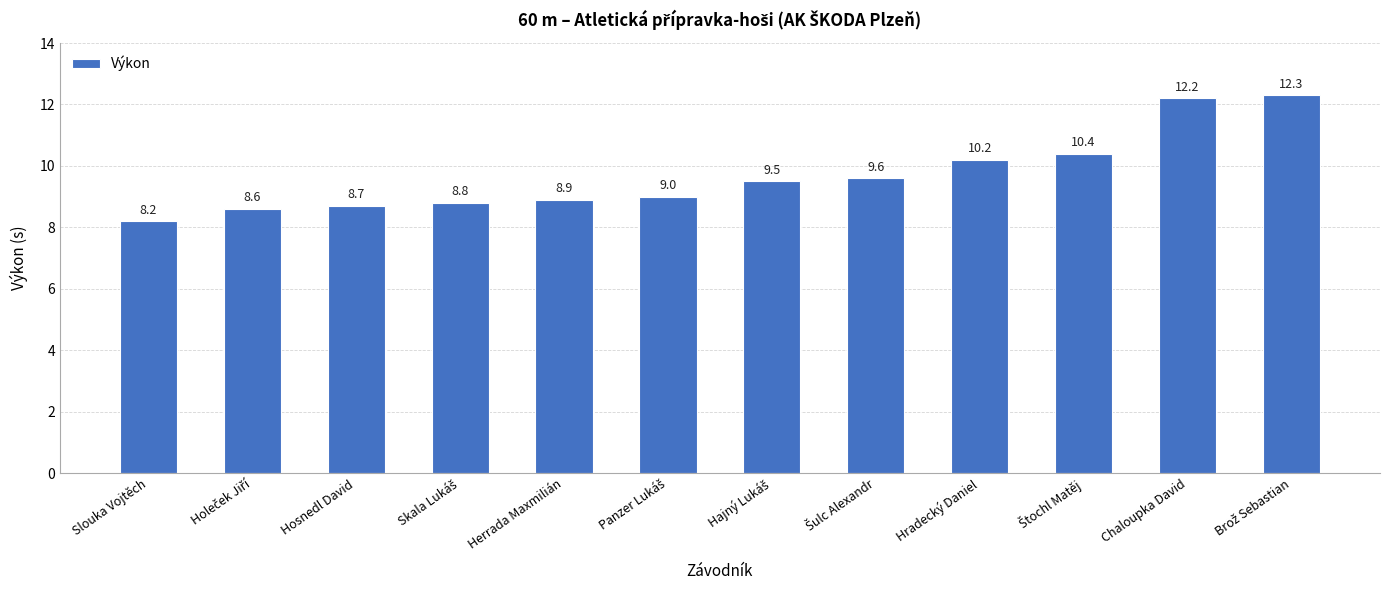

What is the sum of the values at Hradecký Daniel and Herrada Maxmilián?

19.1